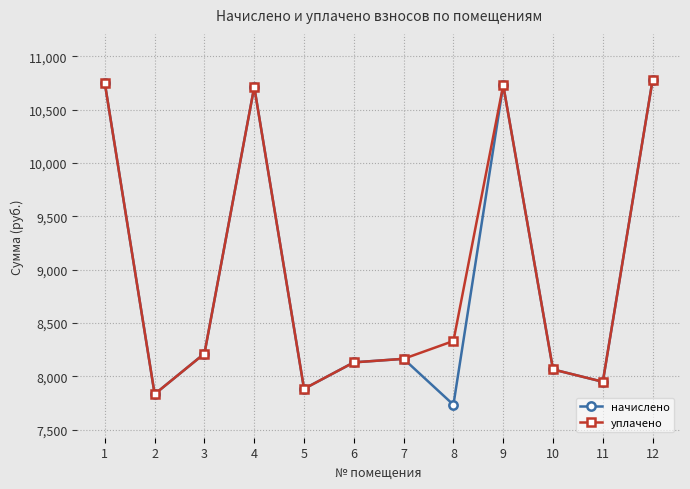

Where does the уплачено series first go above 8213?

1